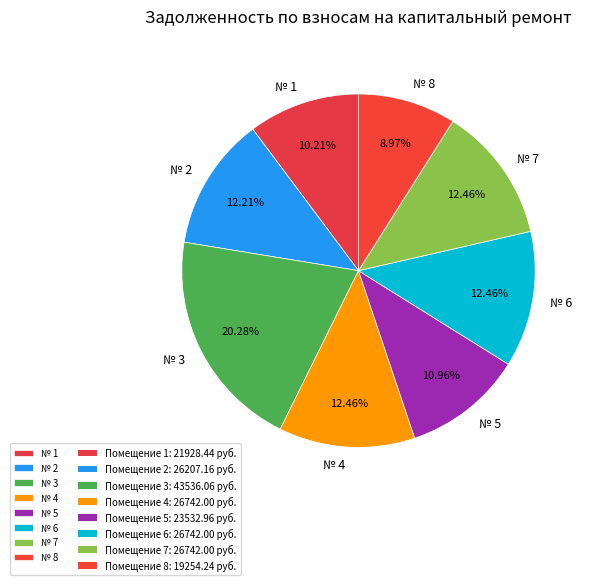

What is the ratio of the value at № 1 to the value at № 2?

0.8